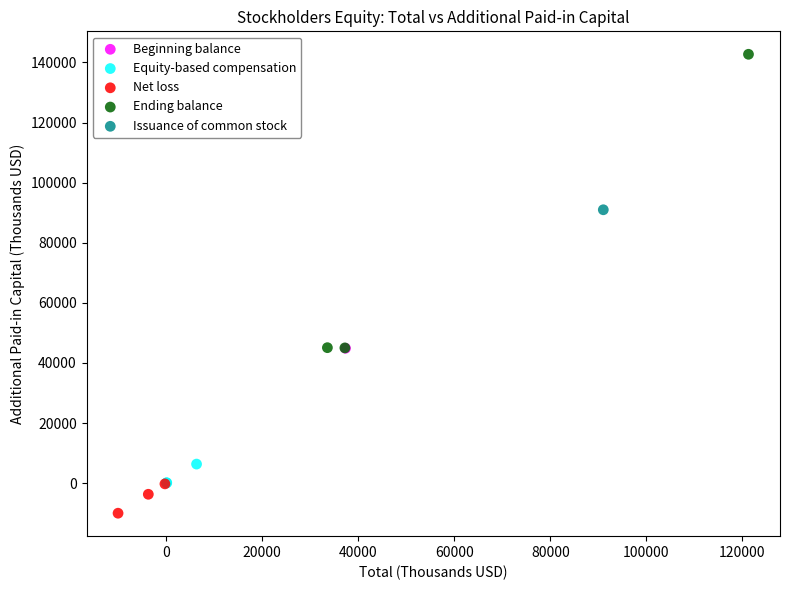

What are all the series names shown in the legend?

Beginning balance, Equity-based compensation, Net loss, Ending balance, Issuance of common stock